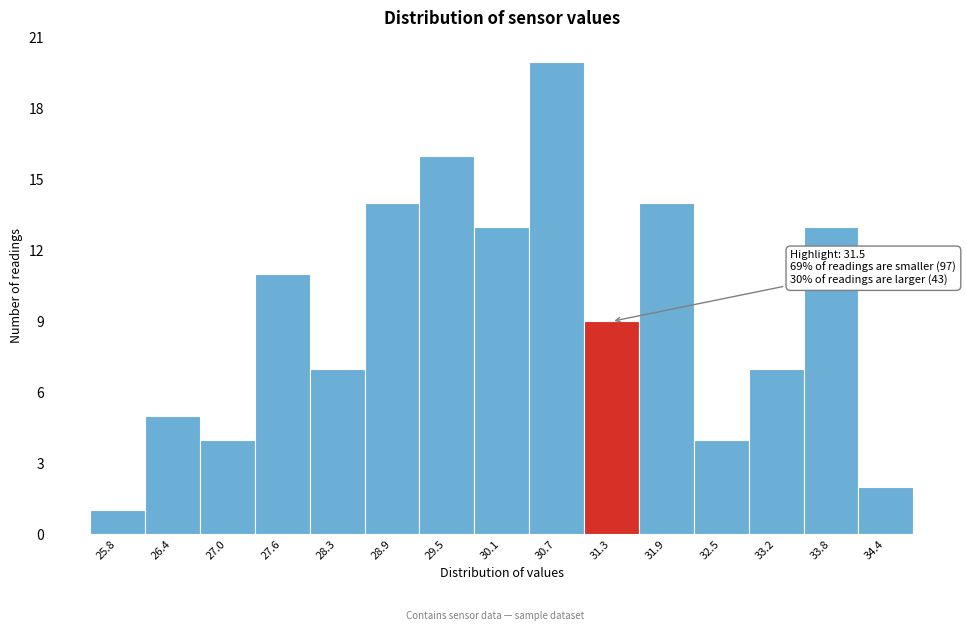

Reading left to right, list all the values displayed in this chart.

25.8=1	26.4=5	27.0=4	27.6=11	28.3=7	28.9=14	29.5=16	30.1=13	30.7=20	31.3=9	31.9=14	32.5=4	33.2=7	33.8=13	34.4=2